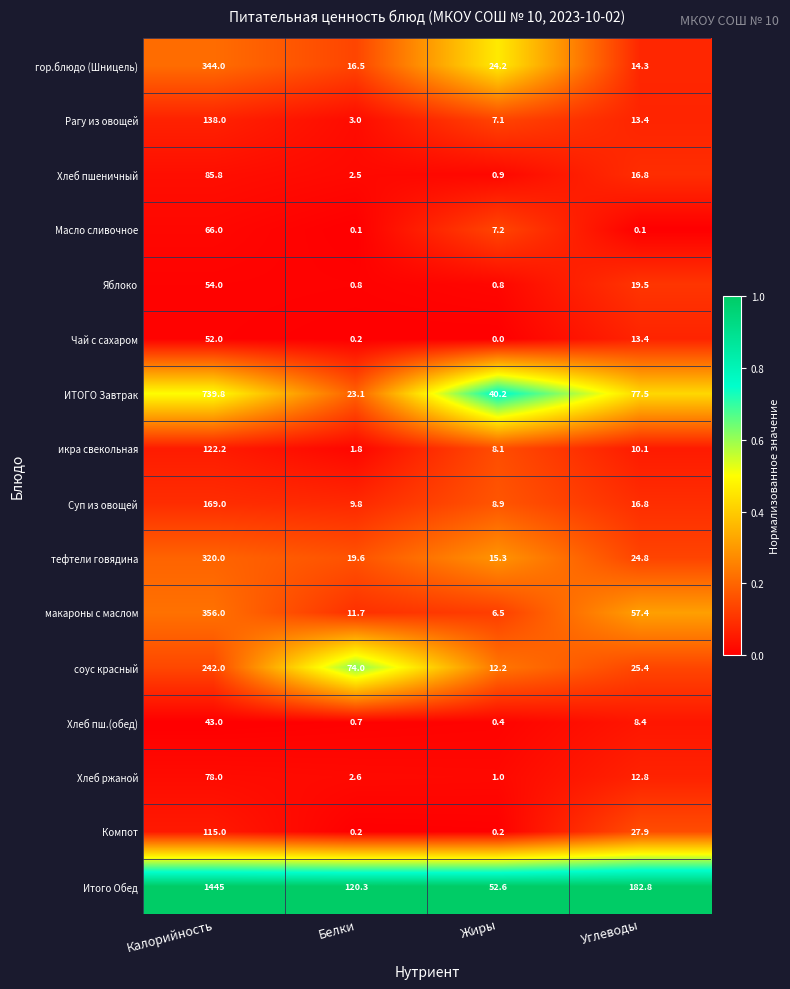

At which label does Масло сливочное first exceed 7?

Калорийность